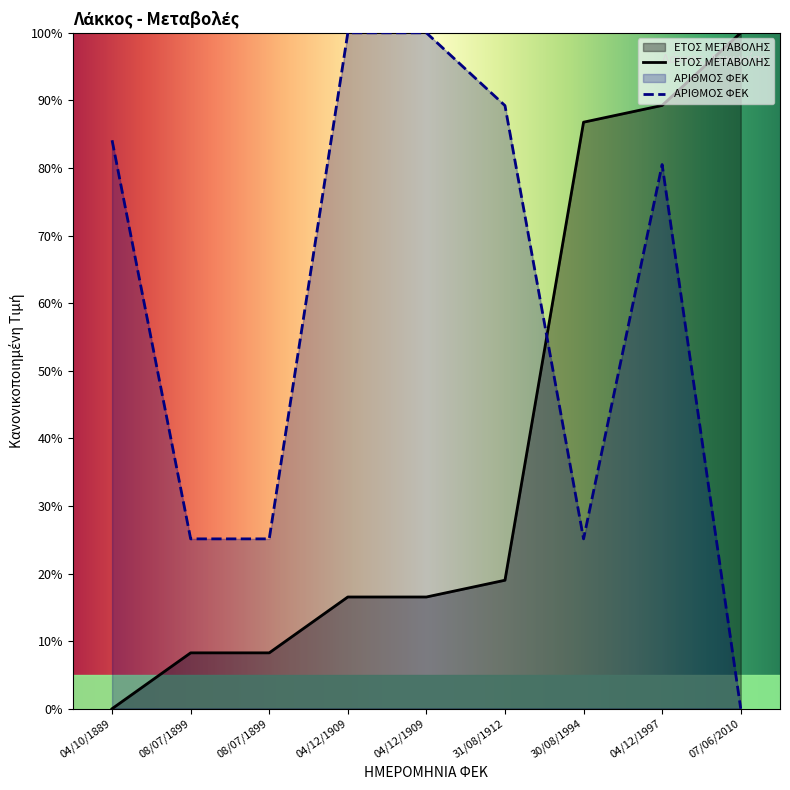

At which category is the sum across all series the highest?

04/12/1997